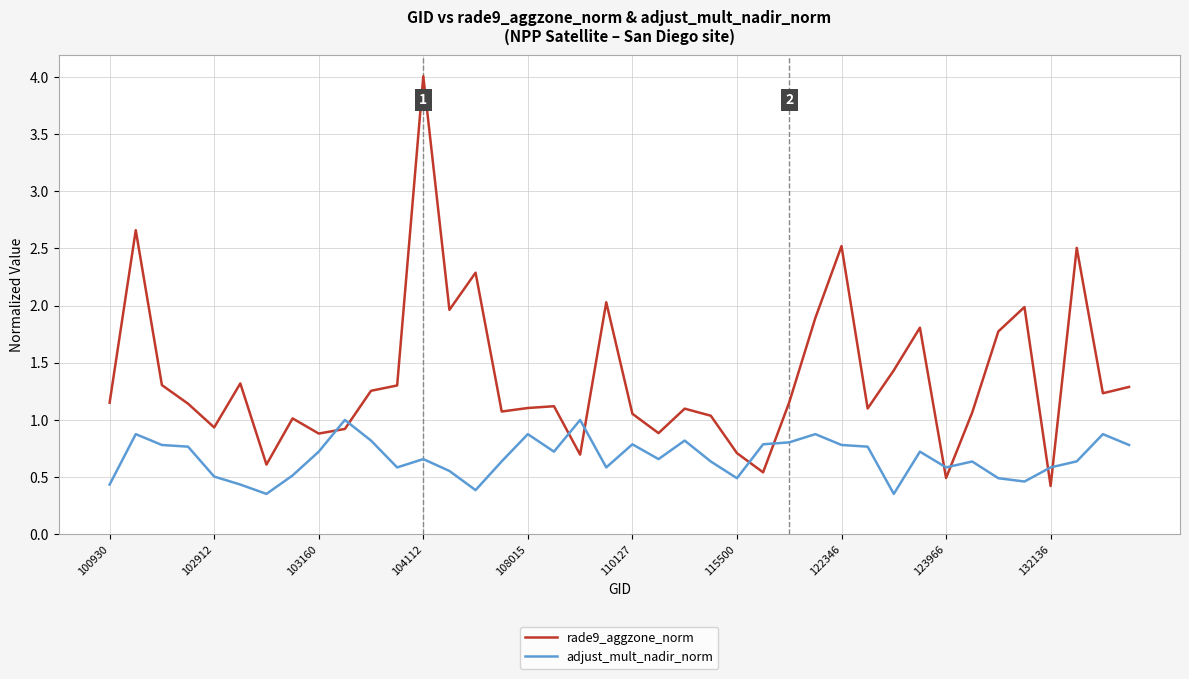

Which series has the largest total across all categories?

rade9_aggzone_norm